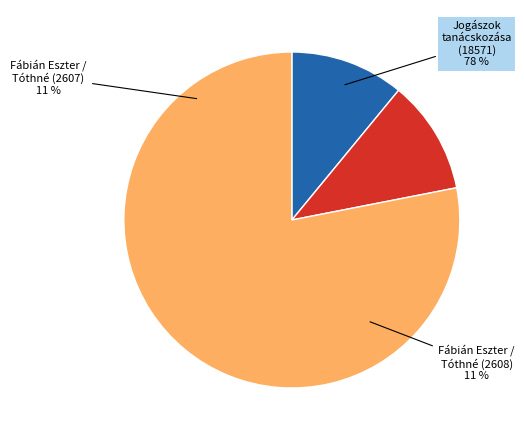

Which slice represents more than half of the pie?

Jogászok tanácskozása (18571)